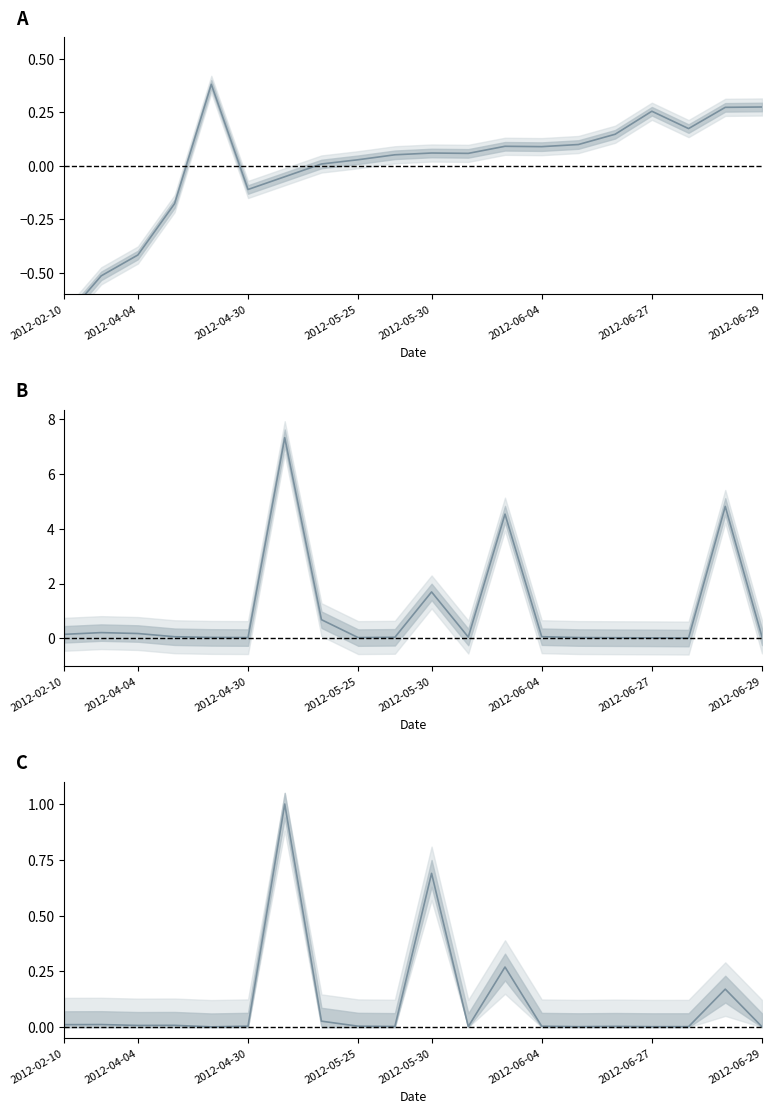

What is the spread (max minus min) of values at 11?

0.1